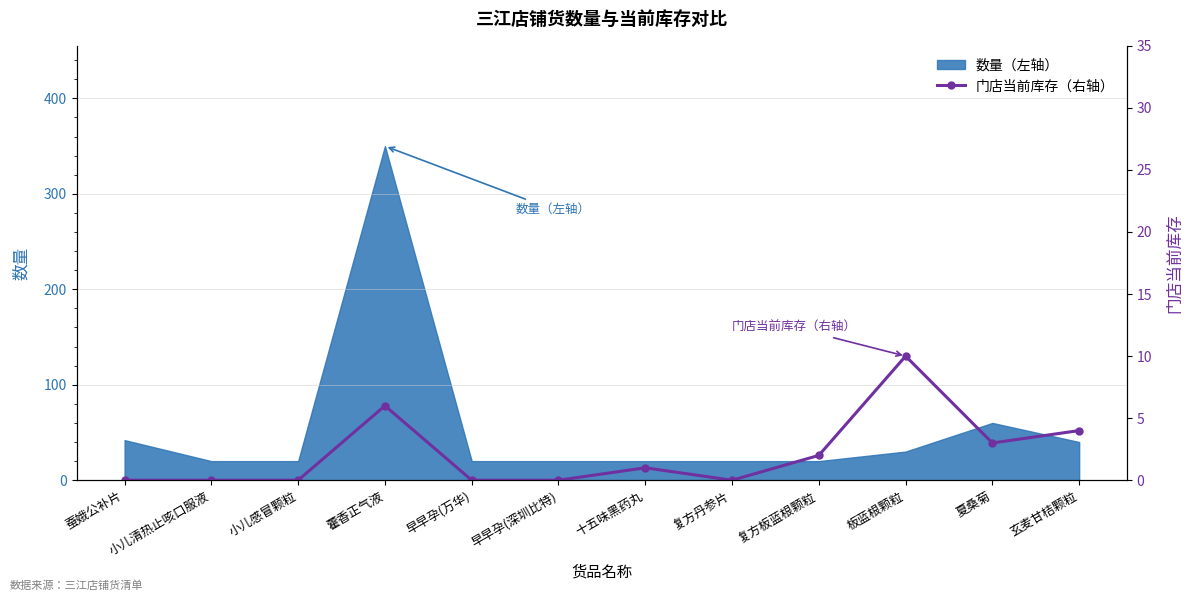

At which category does the data reach its first local valley?

复方丹参片